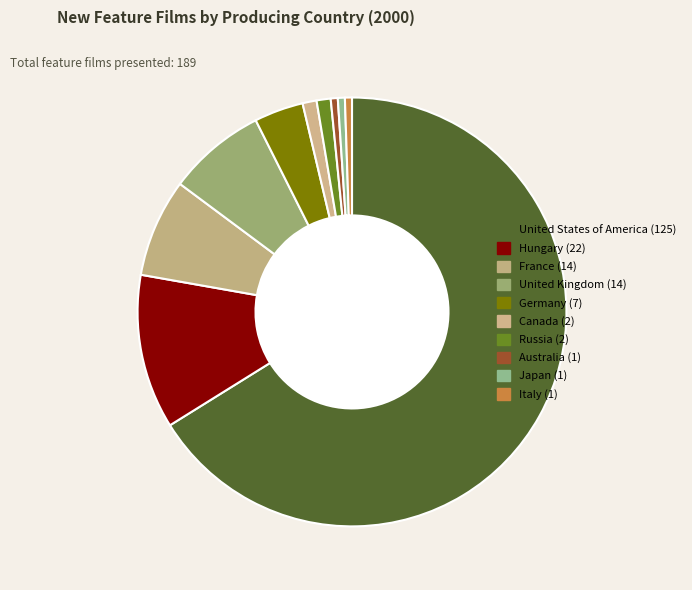

Count the number of slices in the pie.

10